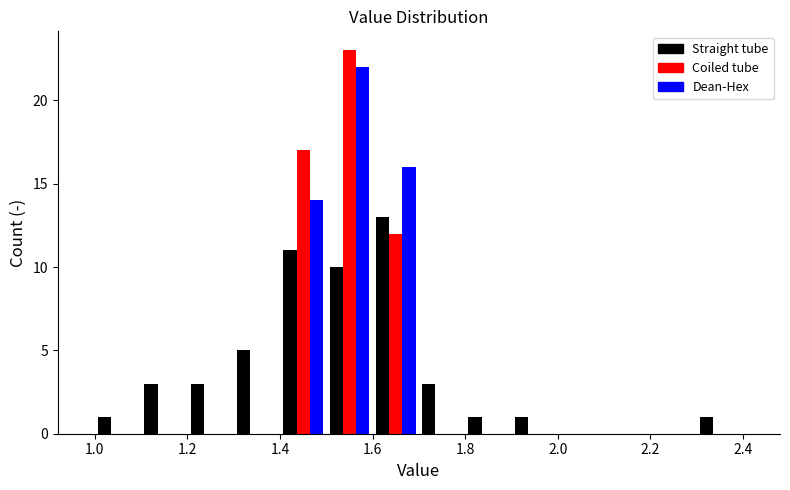

What is the height of the Coiled tube bar covering 1.5 to 1.6 on the x-axis? The values are not printed on the chart, so give them approximately, as read against the axis.

23